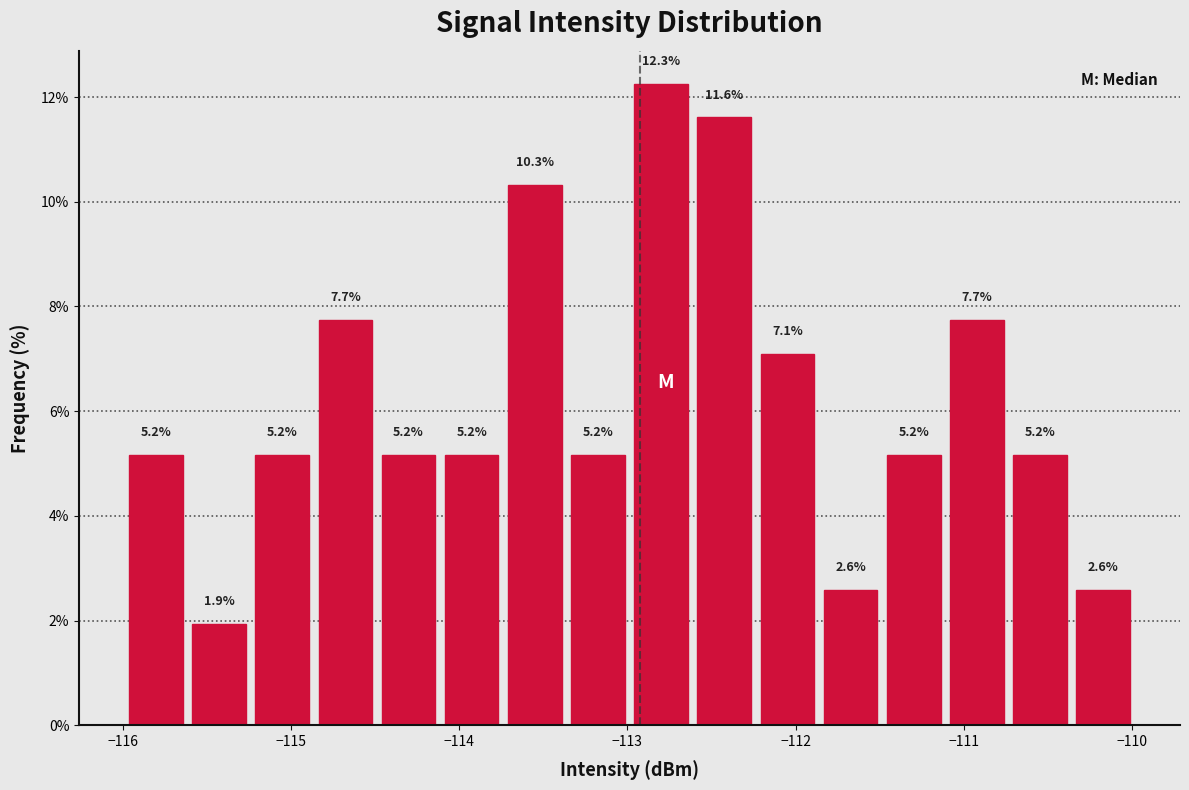

Read against the x-axis, roughly where is the centre of the tallest bar?

-112.8